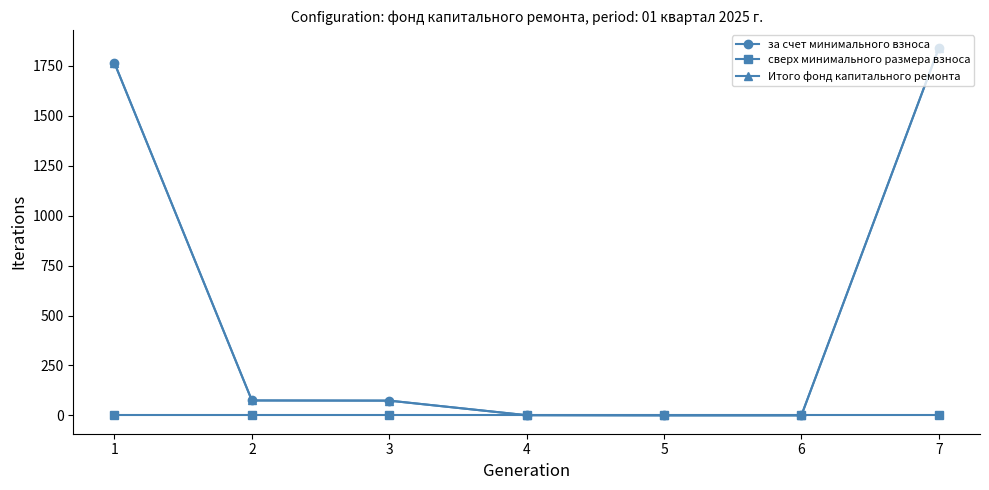

Reading right to left, list all the values displayed in this chart.

за счет минимального взноса: 1839.2	0.0	0.0	0.8	73.8	74.7	1764.5
сверх минимального размера взноса: 0.0	0.0	0.0	0.0	0.0	0.0	0.0
Итого фонд капитального ремонта: 1839.2	0.0	0.0	0.8	73.8	74.7	1764.5